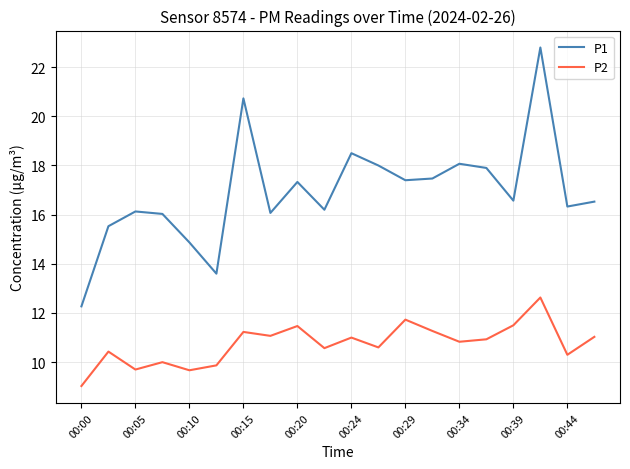

What is the difference between the maximum and minimum values in the P1 series?

10.5